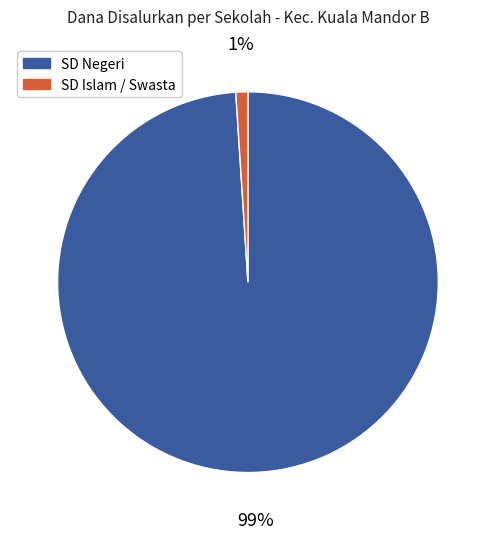

What is the largest slice in the pie chart?

SD Negeri